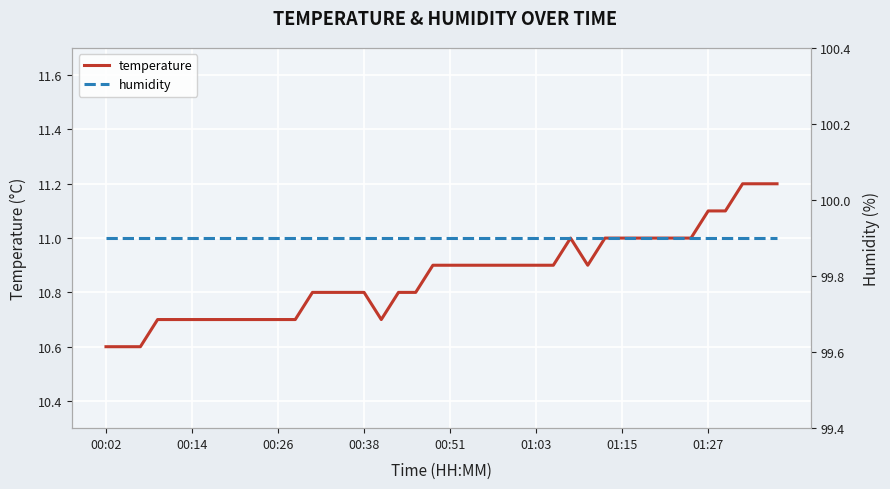

At which category is the sum across all series the highest?

37